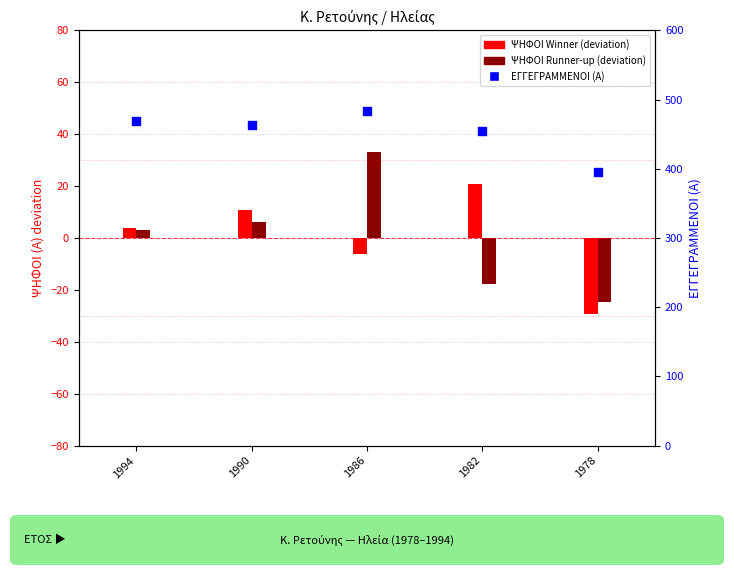

What are all the series names shown in the legend?

ΨΗΦΟΙ Winner (deviation), ΨΗΦΟΙ Runner-up (deviation), ΕΓΓΕΓΡΑΜΜΕΝΟΙ (Α)